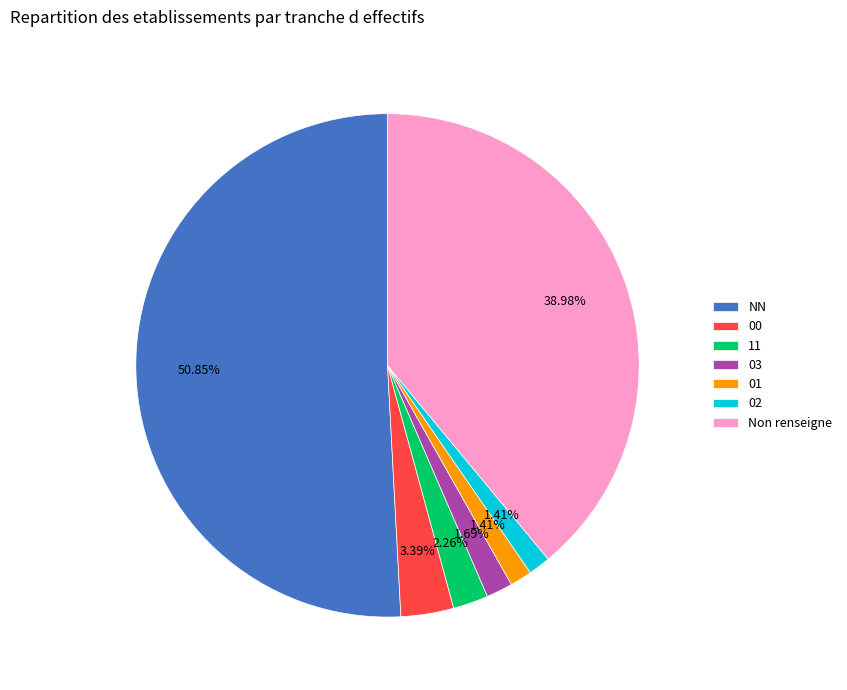

Does NN represent more than half of the total?

Yes